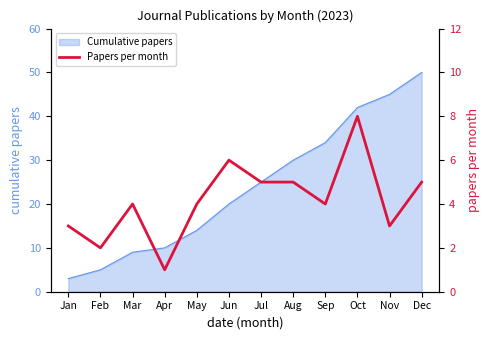

Which category has the lowest value across all series?

Apr